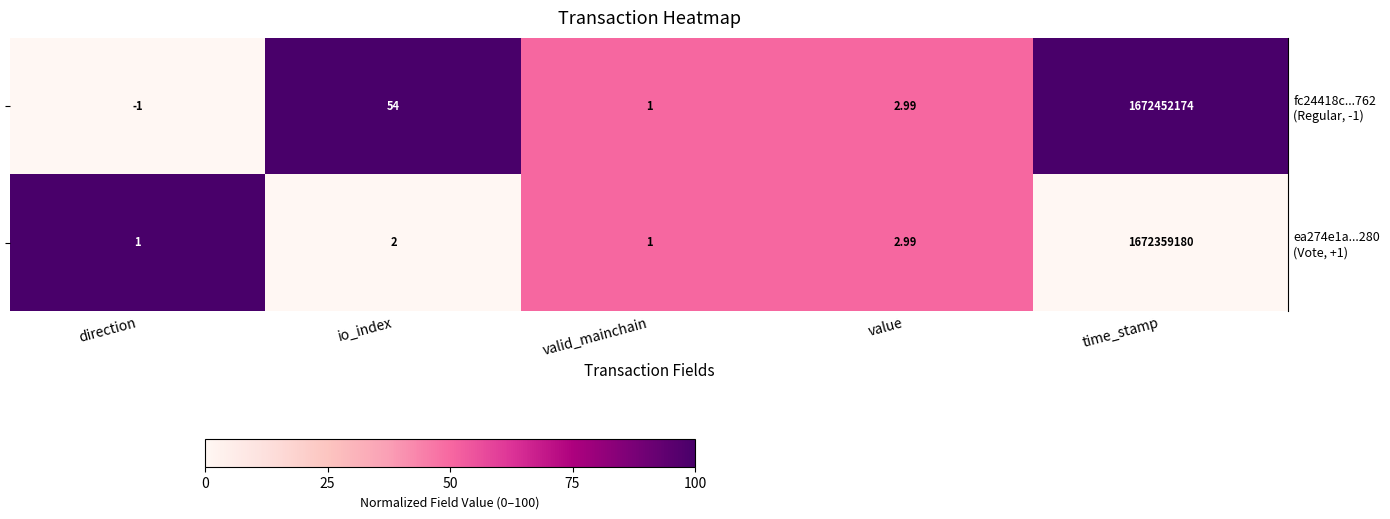

At which category does the chart reach its peak across all series?

time_stamp